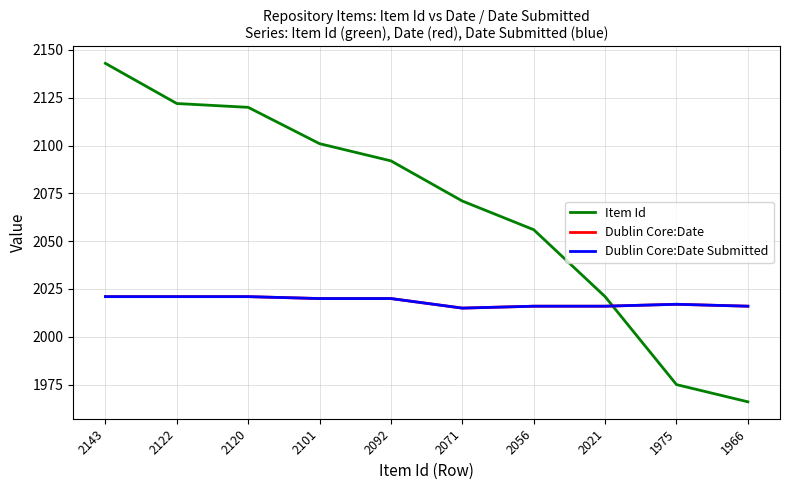

Which series has the largest range (max minus min)?

Item Id